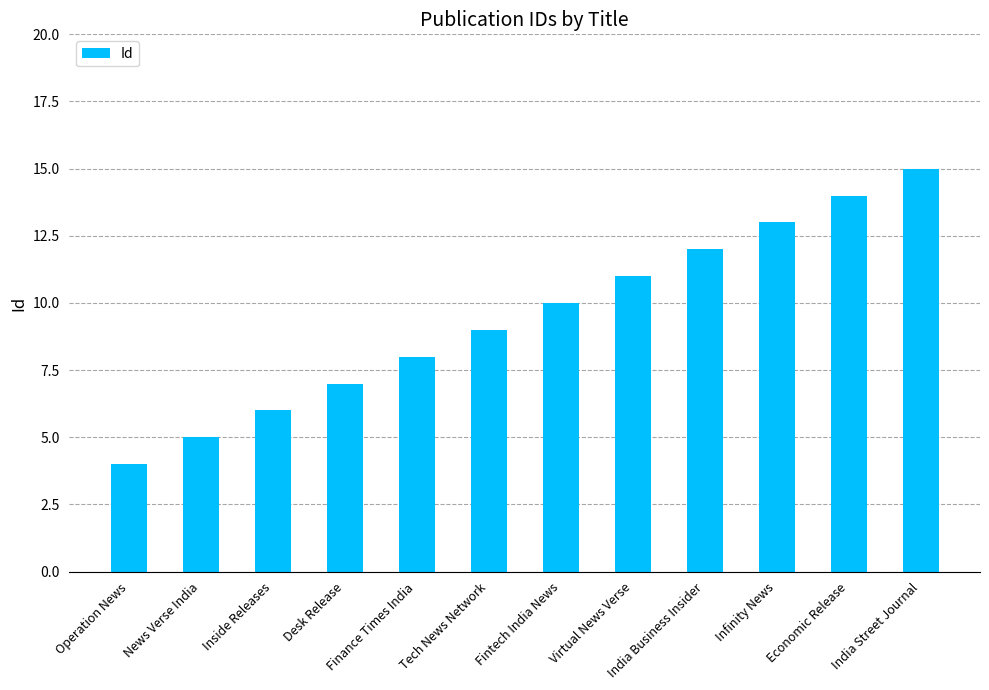

Between India Street Journal and Desk Release, which is larger?

India Street Journal